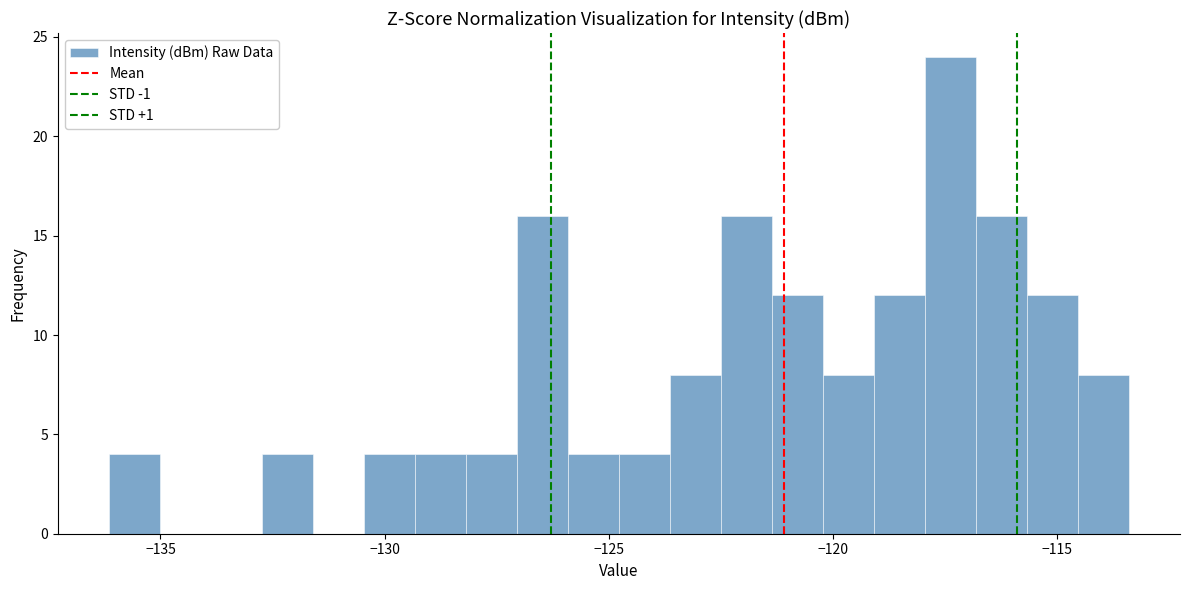

Read against the x-axis, roughly where is the centre of the tallest bar?

-117.5